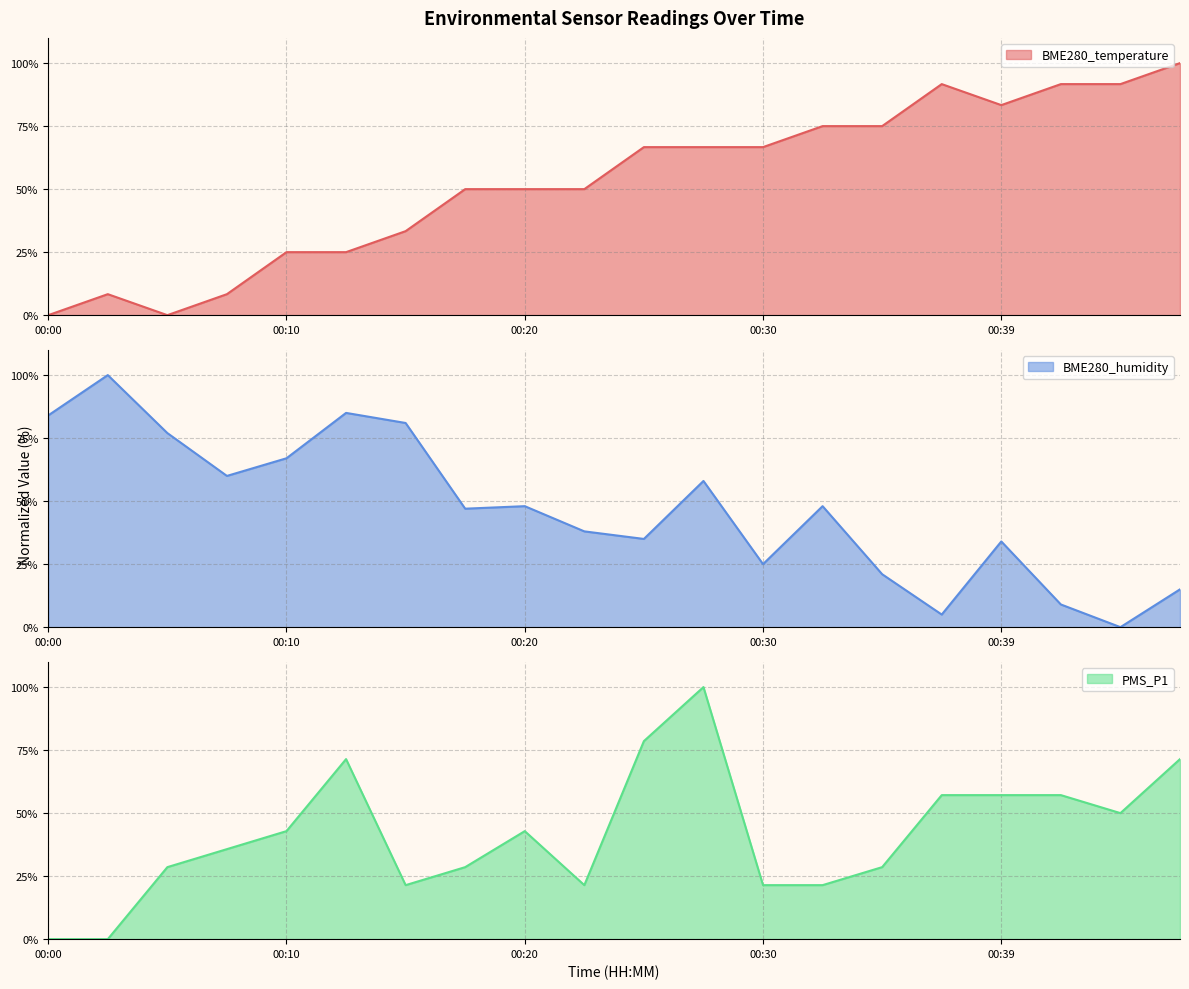

At which label does PMS_P1 reach its minimum?

00:00